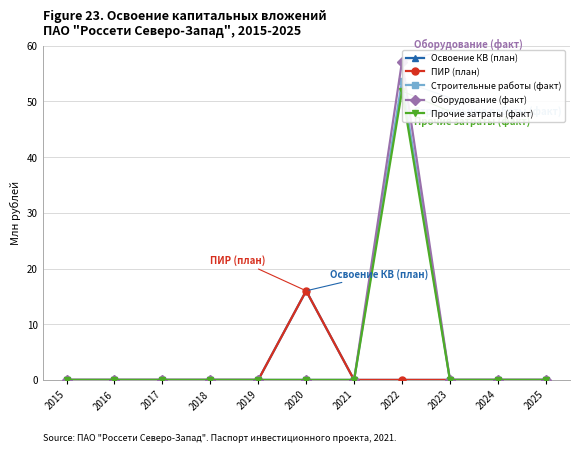

Is this an area chart (filled region under the line)?

No